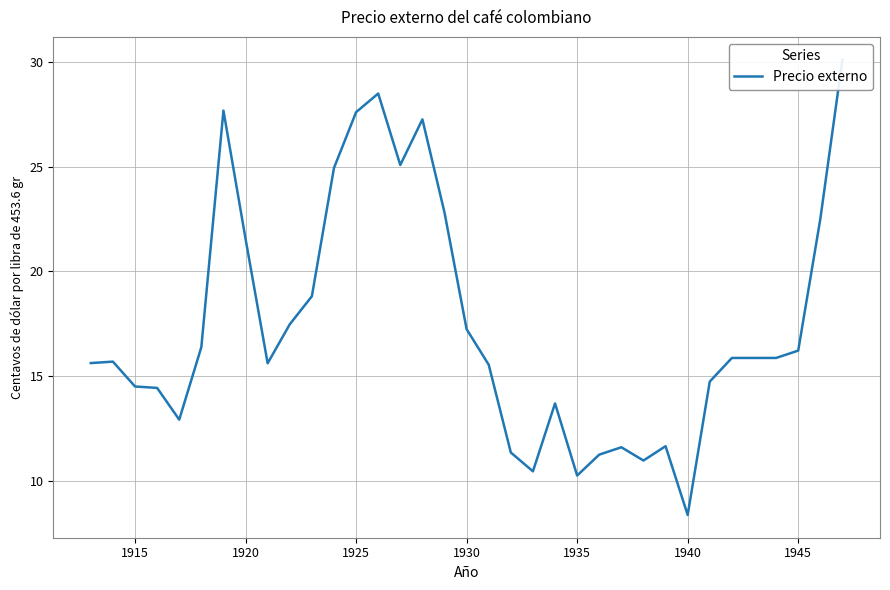

What is the ratio of the value at 1945 to the value at 1930?

0.9